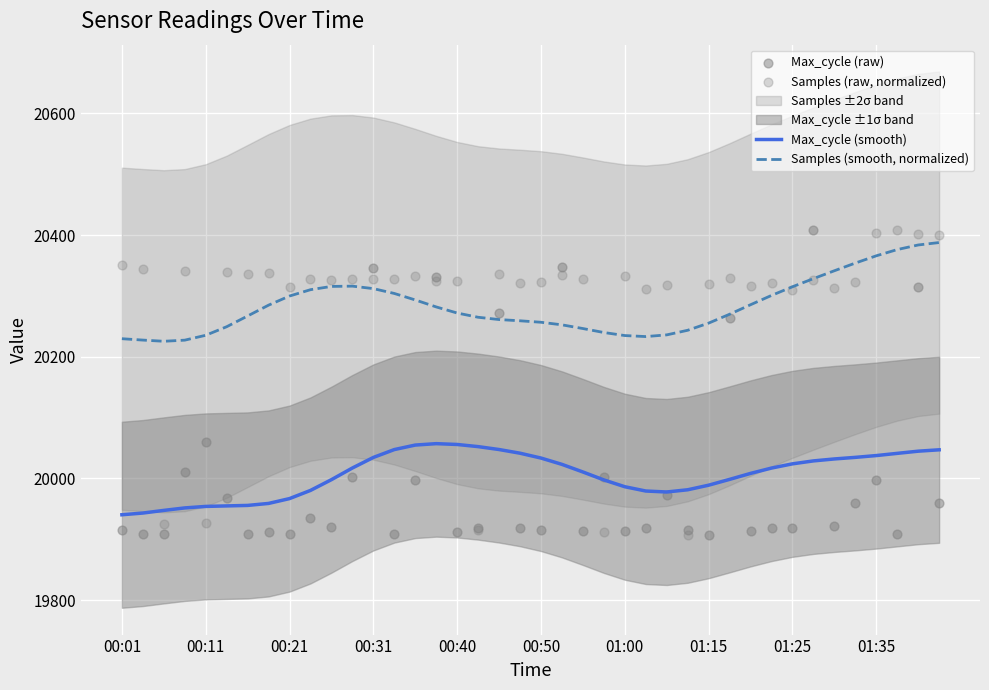

Which series contains the highest Y value?

Max_cycle (raw)